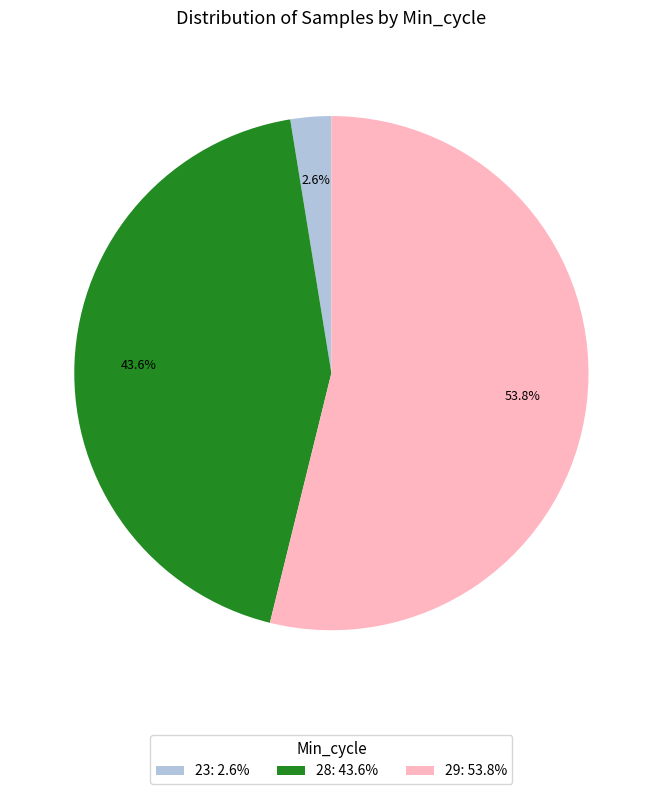

Is the sum of 29: 53.8% and 23: 2.6% greater than half?

Yes